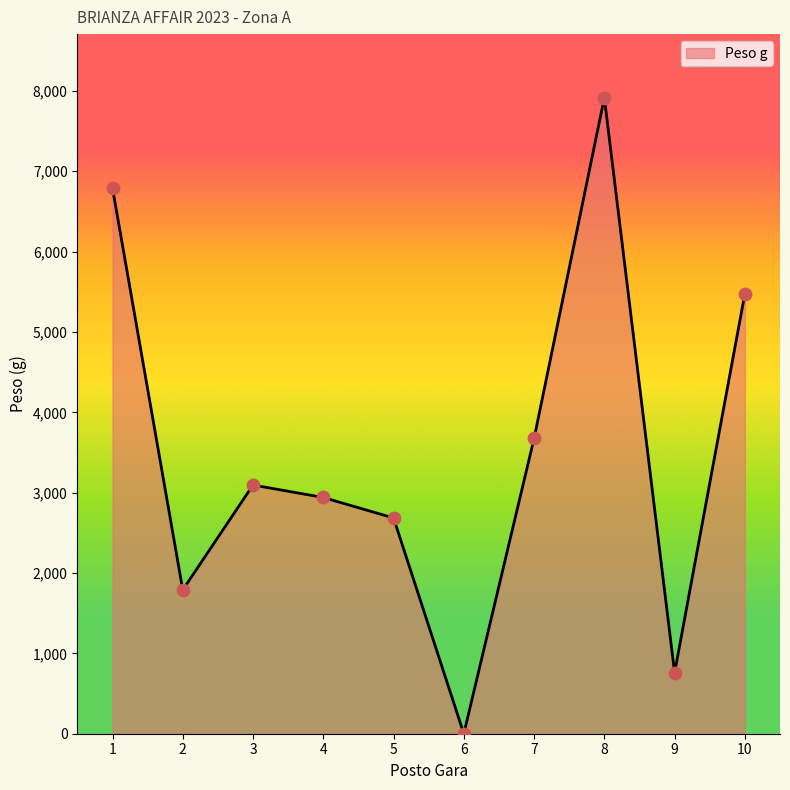

What is the change in value from 2 to 9?

-1030